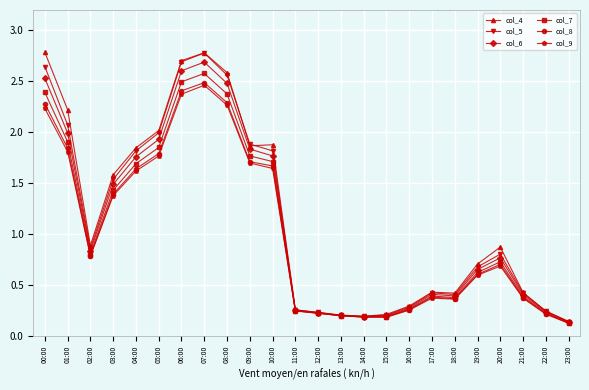

What is the difference between the highest and lowest values at 00:00?

0.6